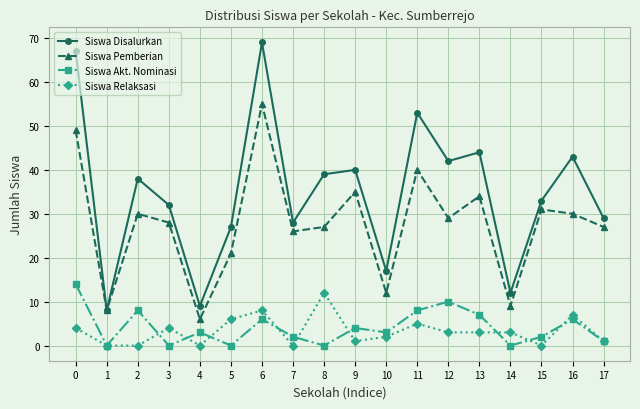

The value of Siswa Relaksasi at 2 is 8. True or false?

False